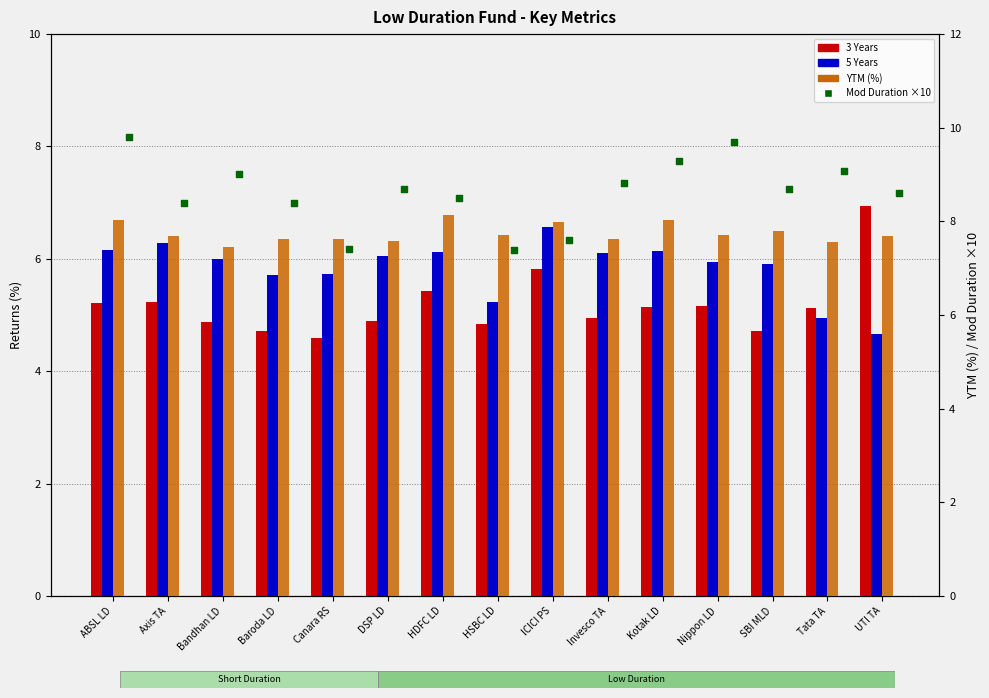

What are all the series names shown in the legend?

3 Years, 5 Years, YTM (%), Mod Duration ×10